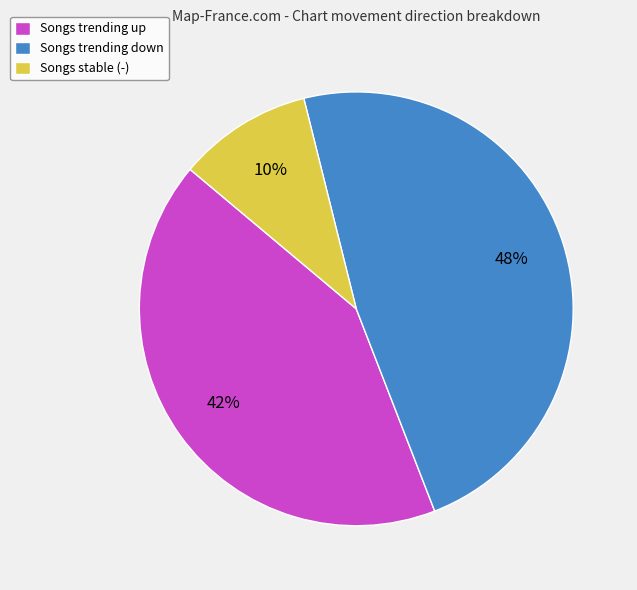

To the nearest percent, what is the average slice percentage?

33%